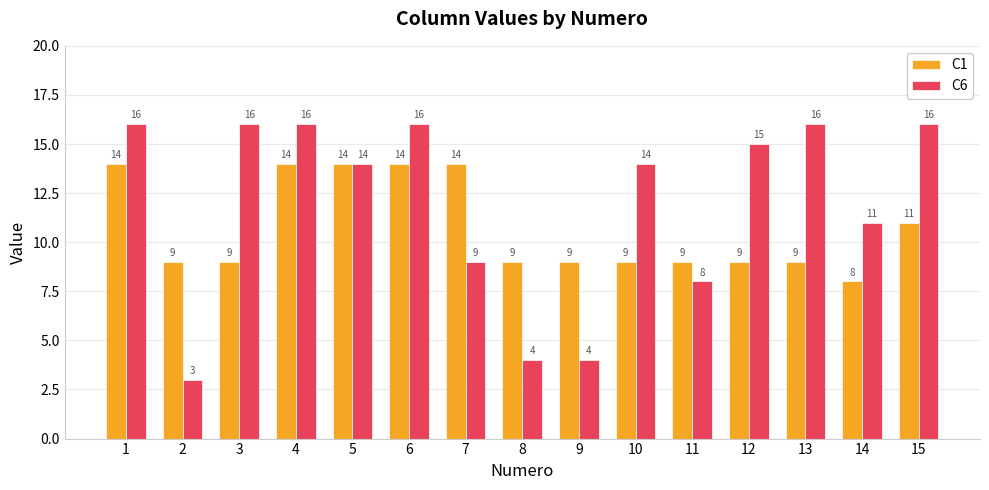

What is the total value across all series at 10?

23